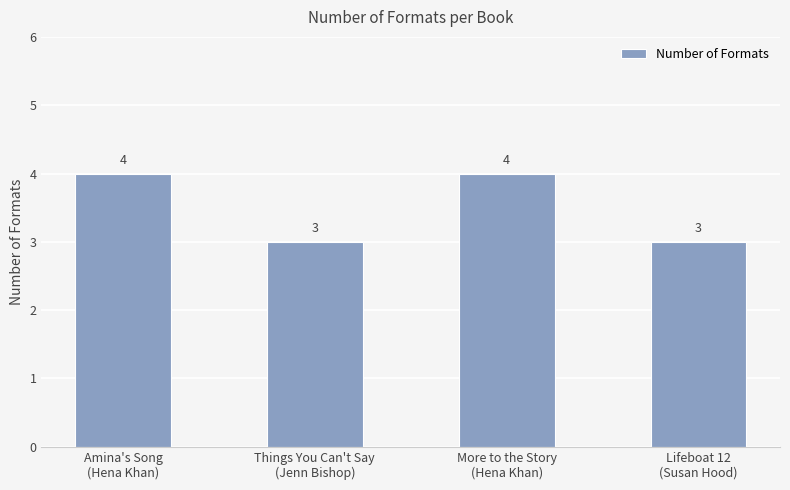

What is the smallest value displayed?

3